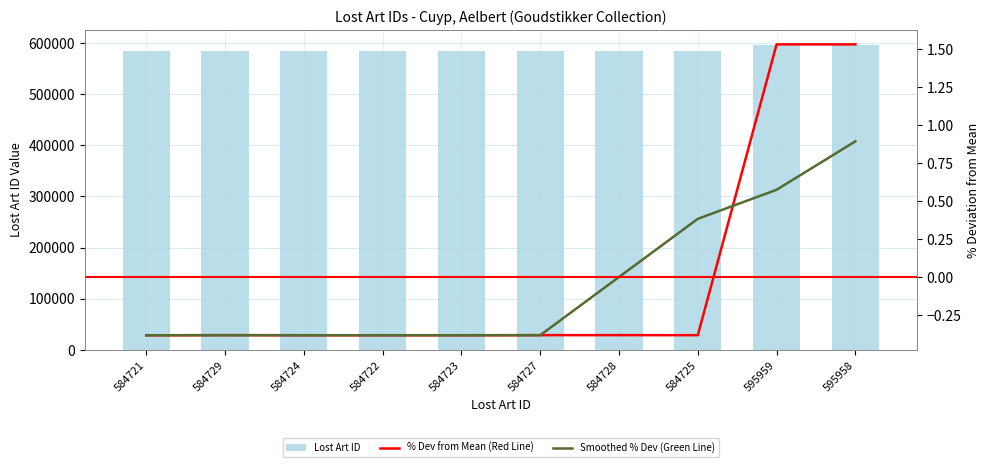

At which label does % Dev from Mean (Red Line) first exceed 0?

595959